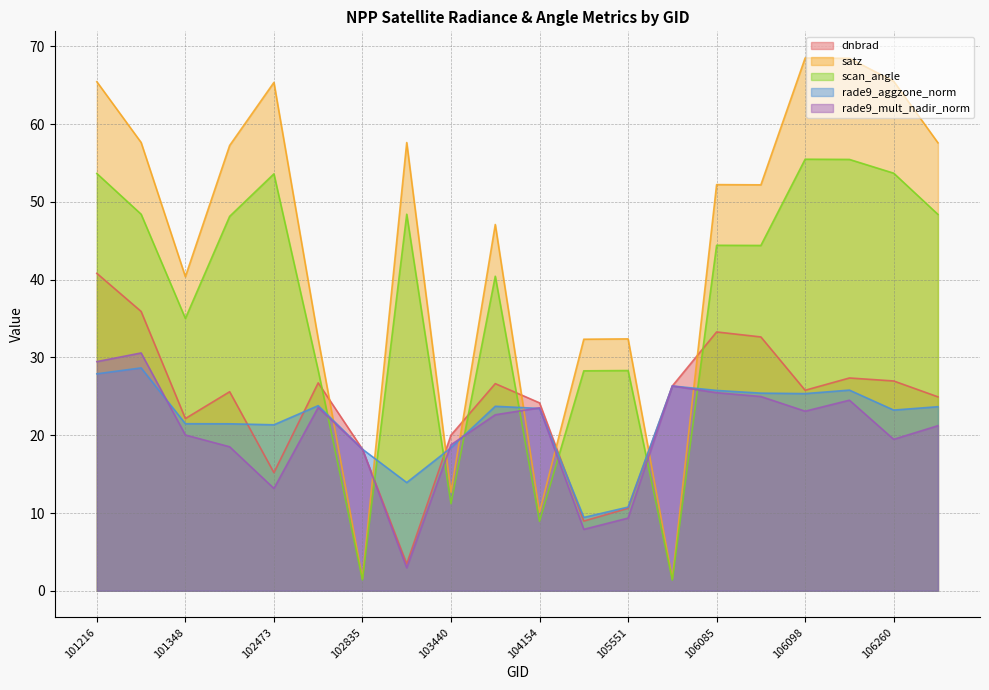

At which label is dnbrad closest to 22?

101348